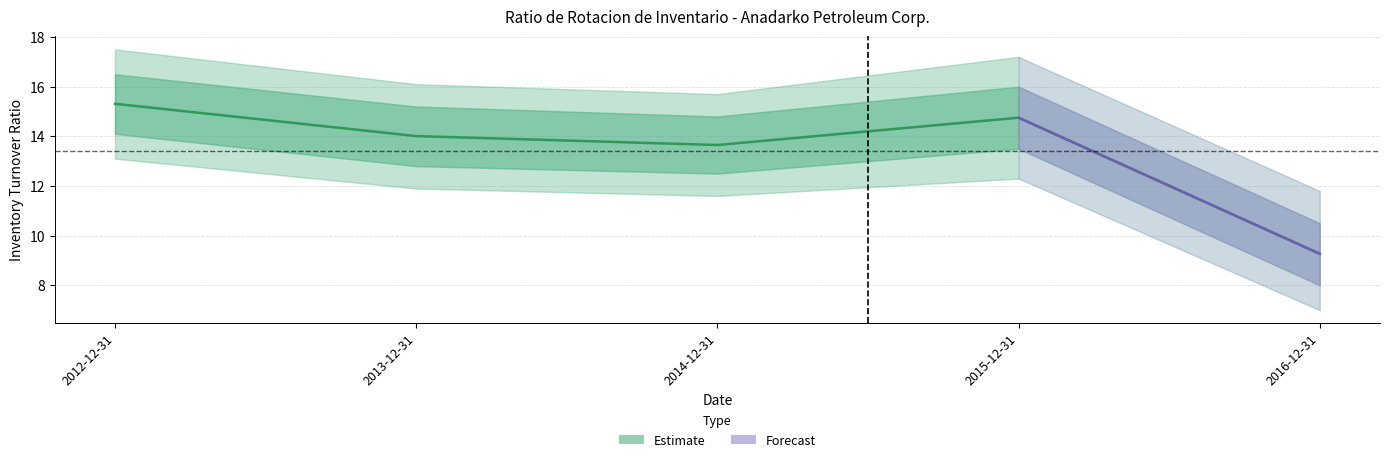

List the labels in order of value, largest first.

2012-12-31, 2015-12-31, 2013-12-31, 2014-12-31, 2016-12-31